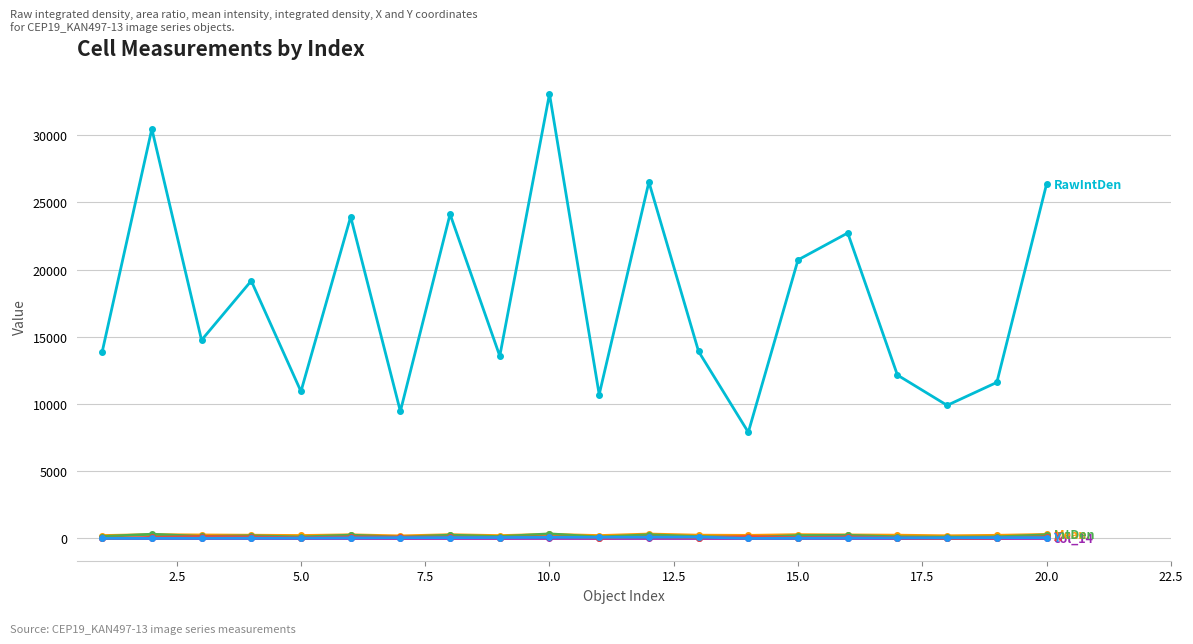

What is the maximum value shown in the chart?

33057.0